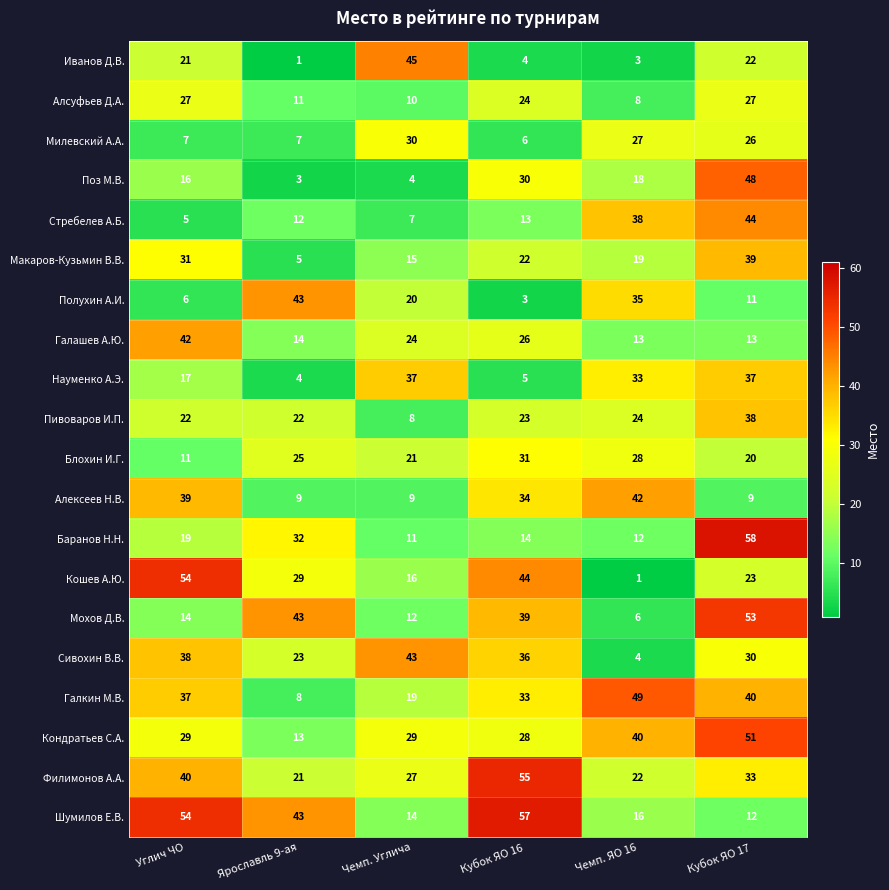

Which category has the lowest value in the Пивоваров И.П. series?

Чемп. Углича